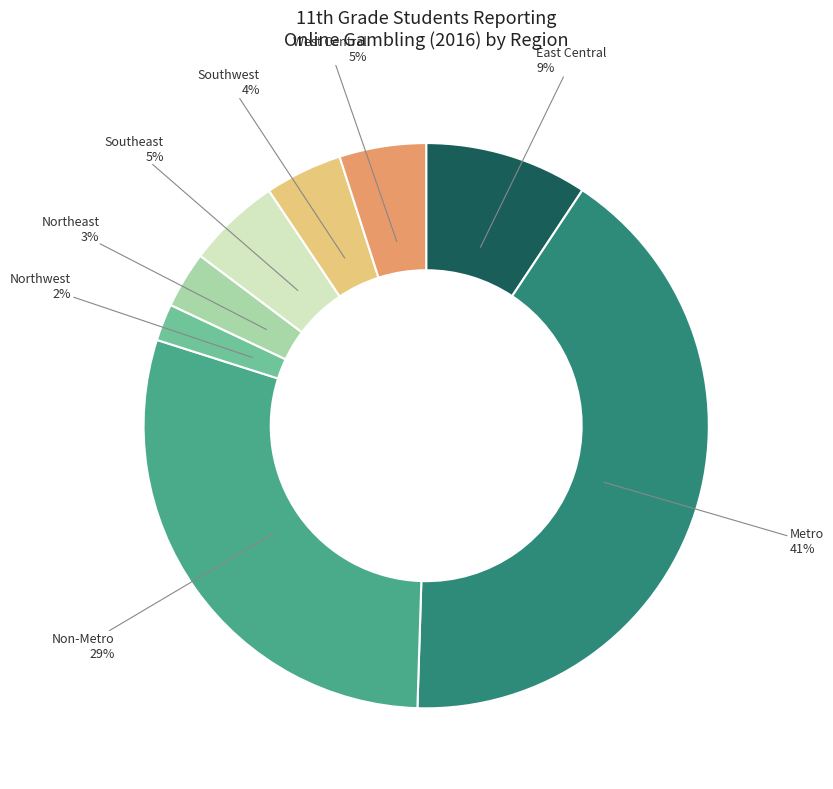

How many slices are in this pie chart?

8